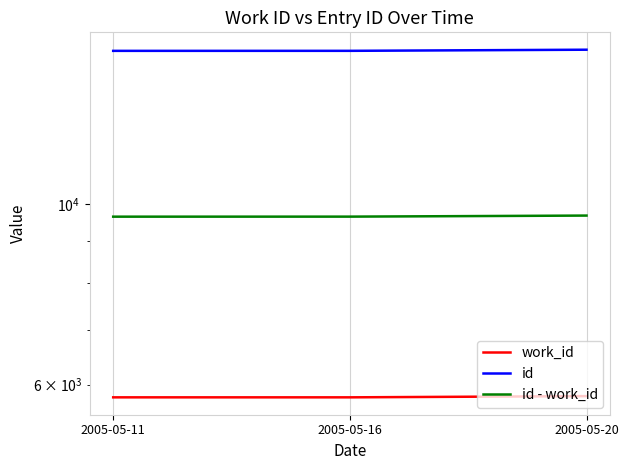

The value of work_id at 2005-05-20 is 5807. True or false?

True